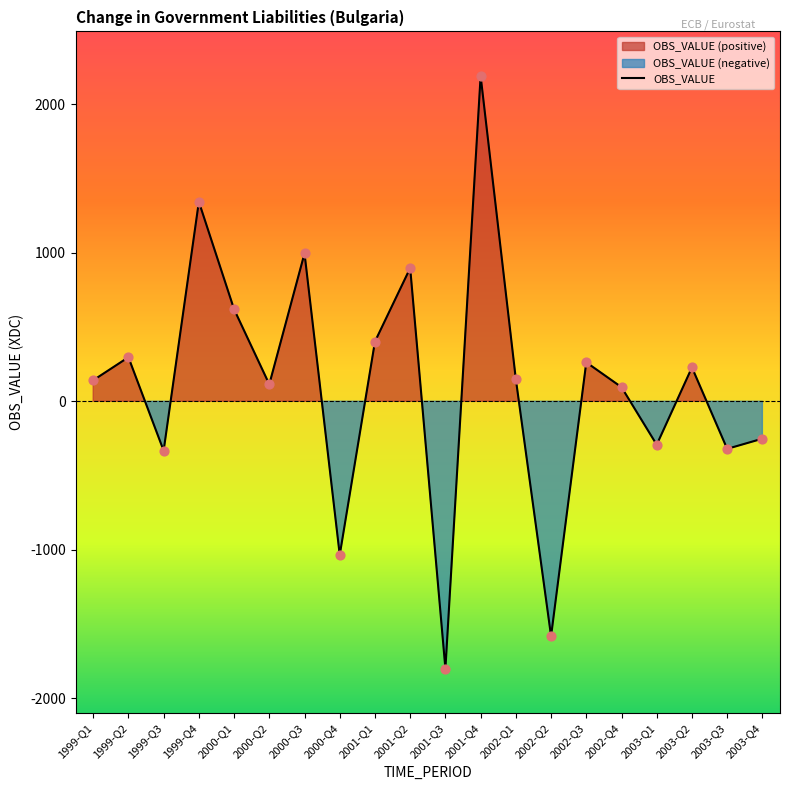

What is the change in value from 1999-Q1 to 2001-Q2?

+755.4